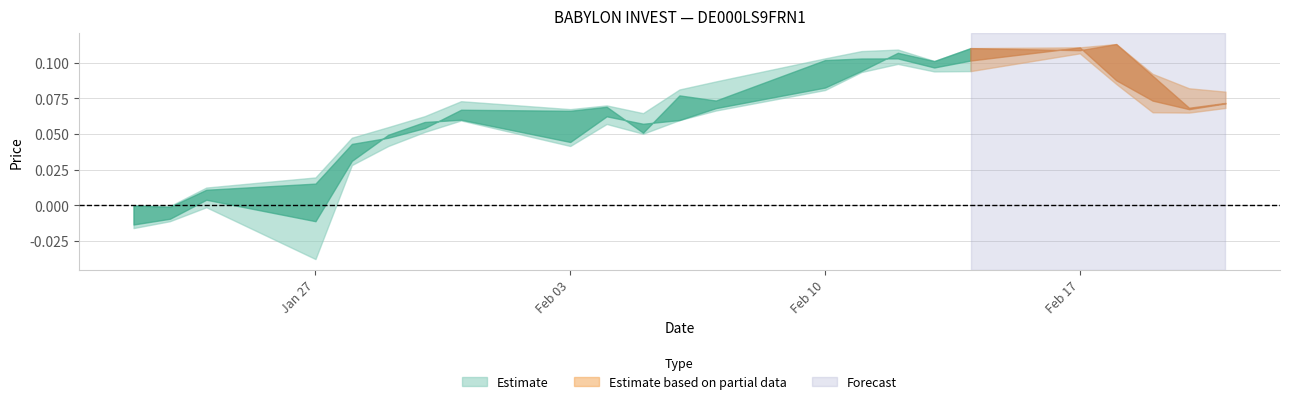

True or false: High has more than 1 points higher than both neighbors.

True